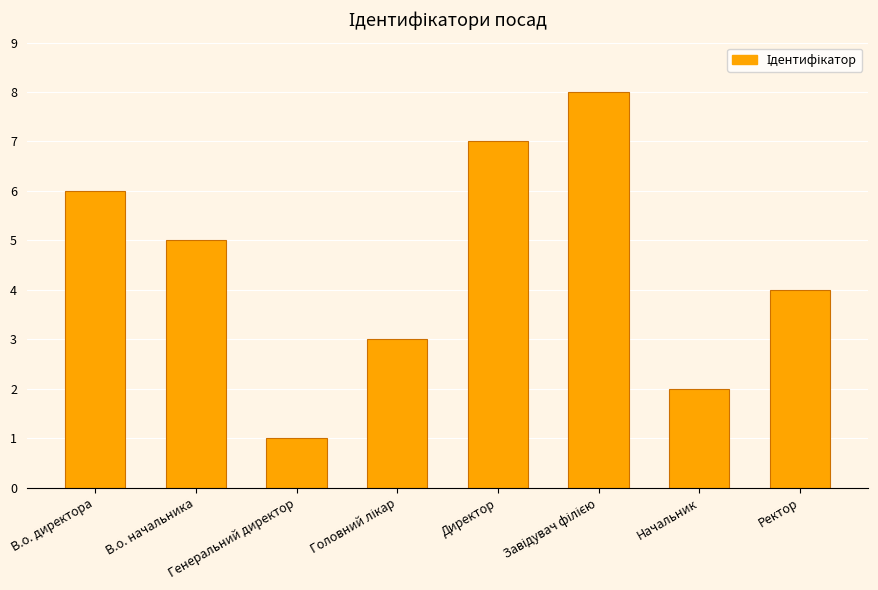

What is the sum of all values?

36